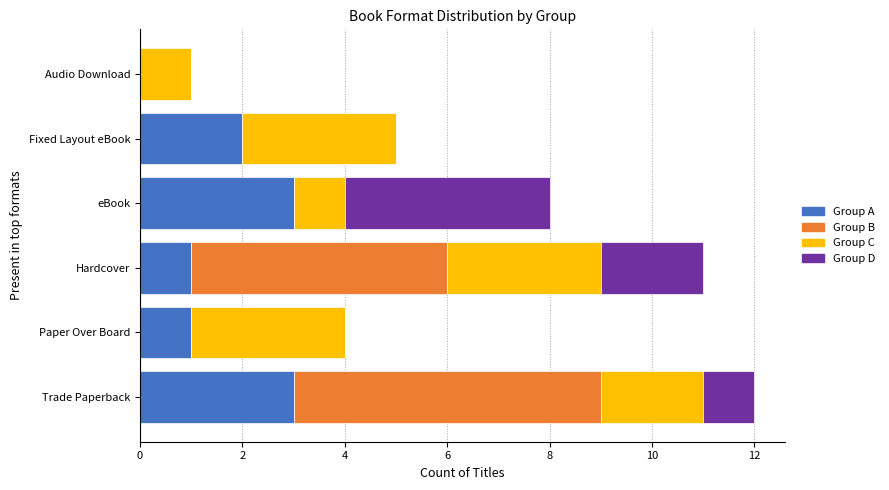

What is the total value across all series at Fixed Layout eBook?

5